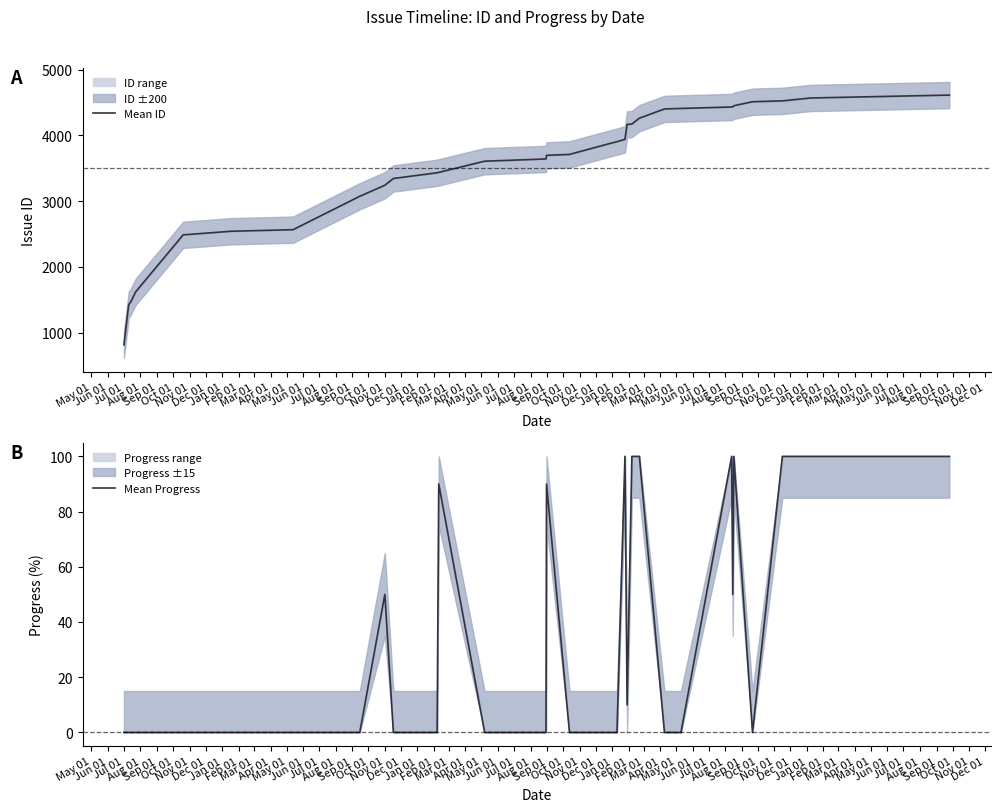

How many lines are shown in the chart?

2